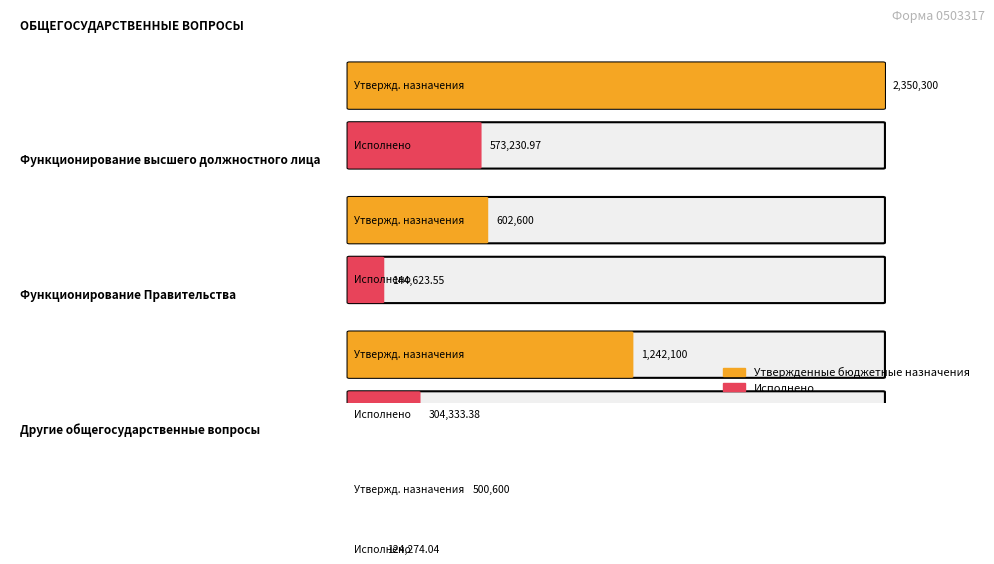

List the series in order of their overall mean, highest first.

Утвержденные бюджетные назначения, Исполнено